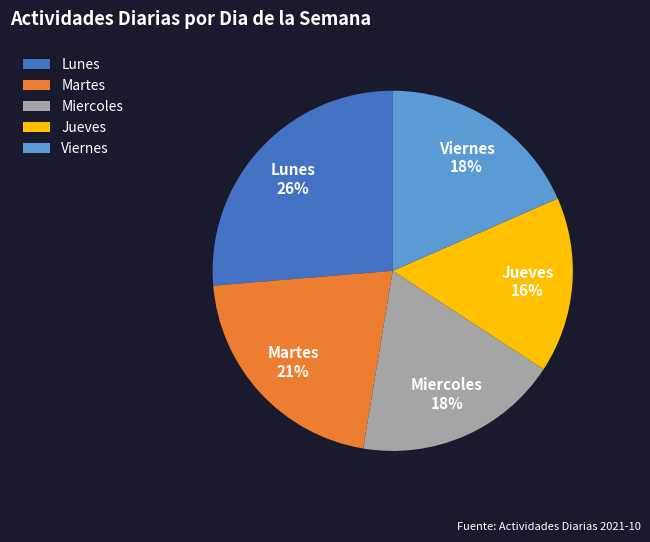

Does Jueves account for over 50% of the chart?

No